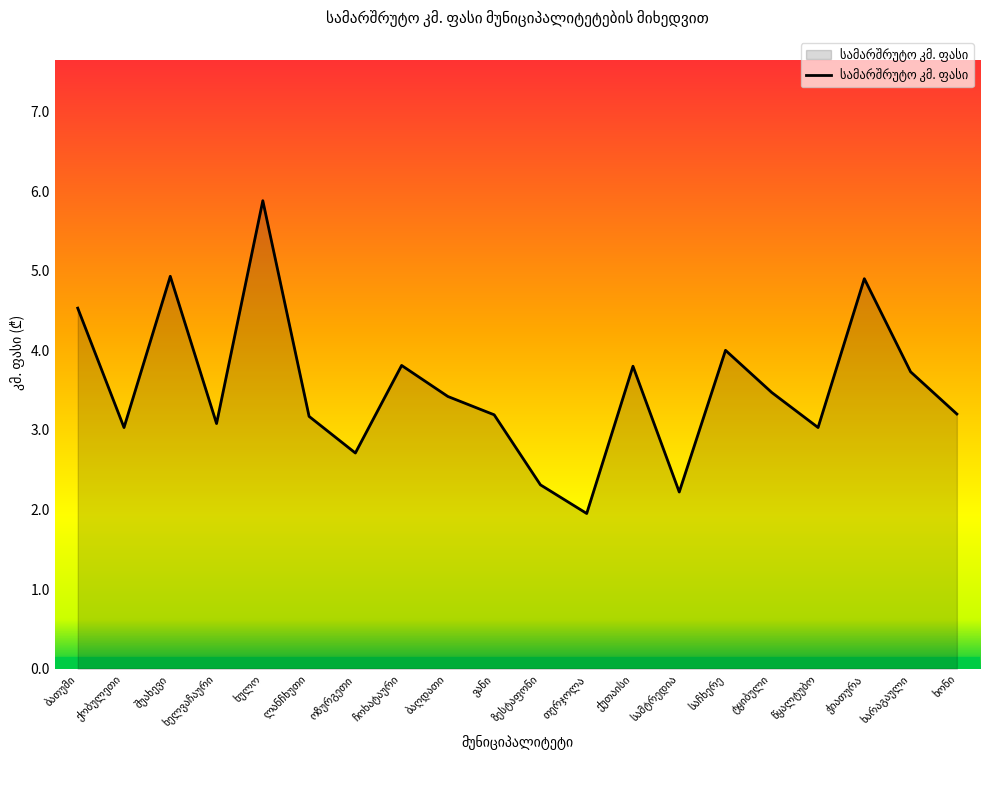

The chart shows a value of 3.1 at ხელვაჩაური. True or false?

True